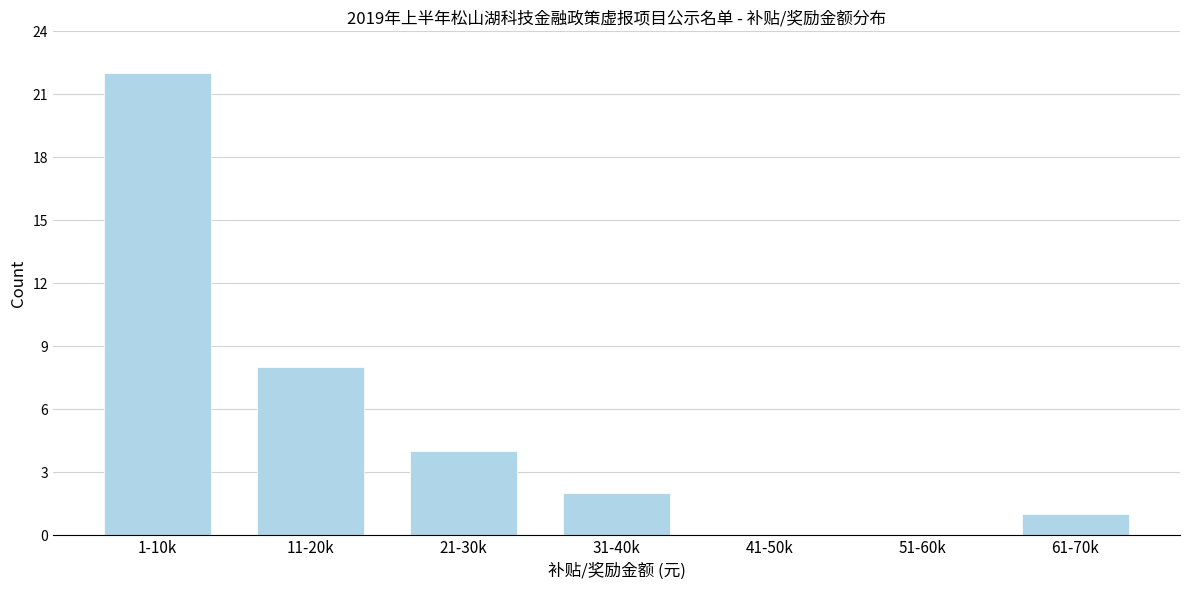

Reading left to right, what are all the values shown in this chart?

1-10k=22	11-20k=8	21-30k=4	31-40k=2	41-50k=0	51-60k=0	61-70k=1